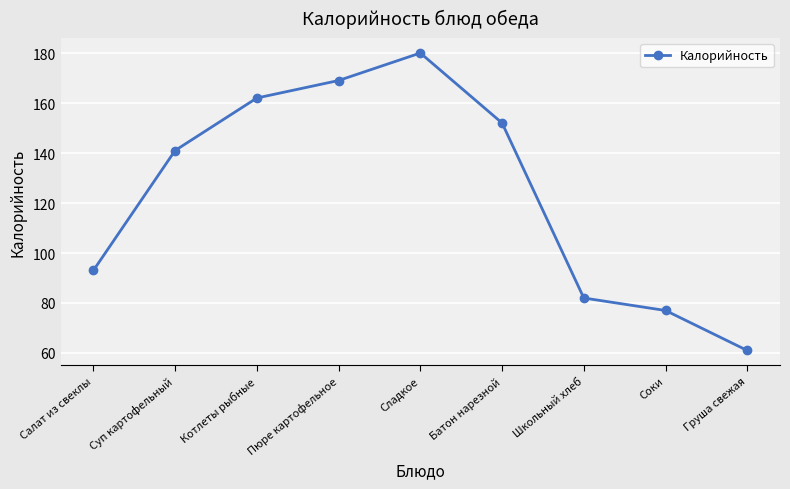

How many values are below 141?

4